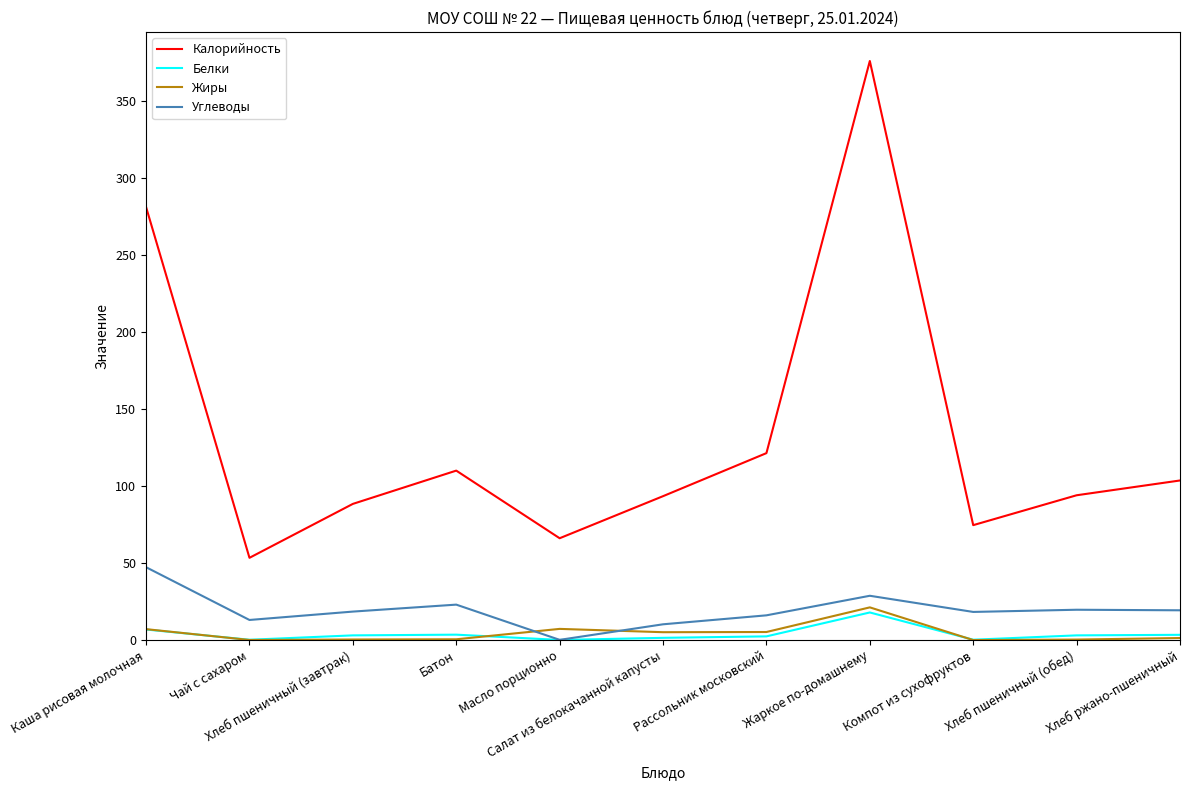

What is the sum of the Белки values at Салат из белокачанной капусты and Масло порционно?

1.5